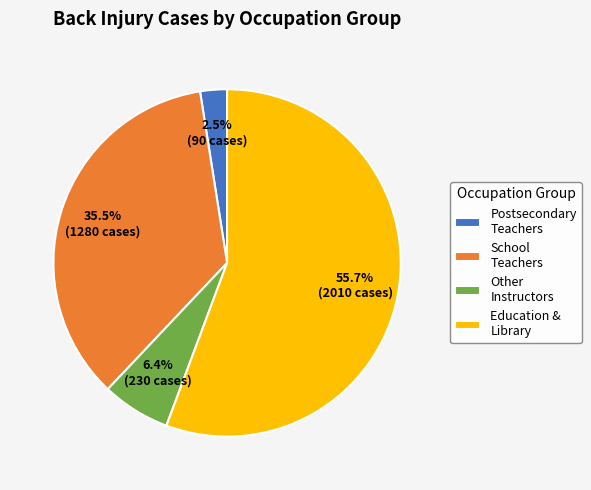

Which category has the smallest portion of the pie?

Postsecondary Teachers